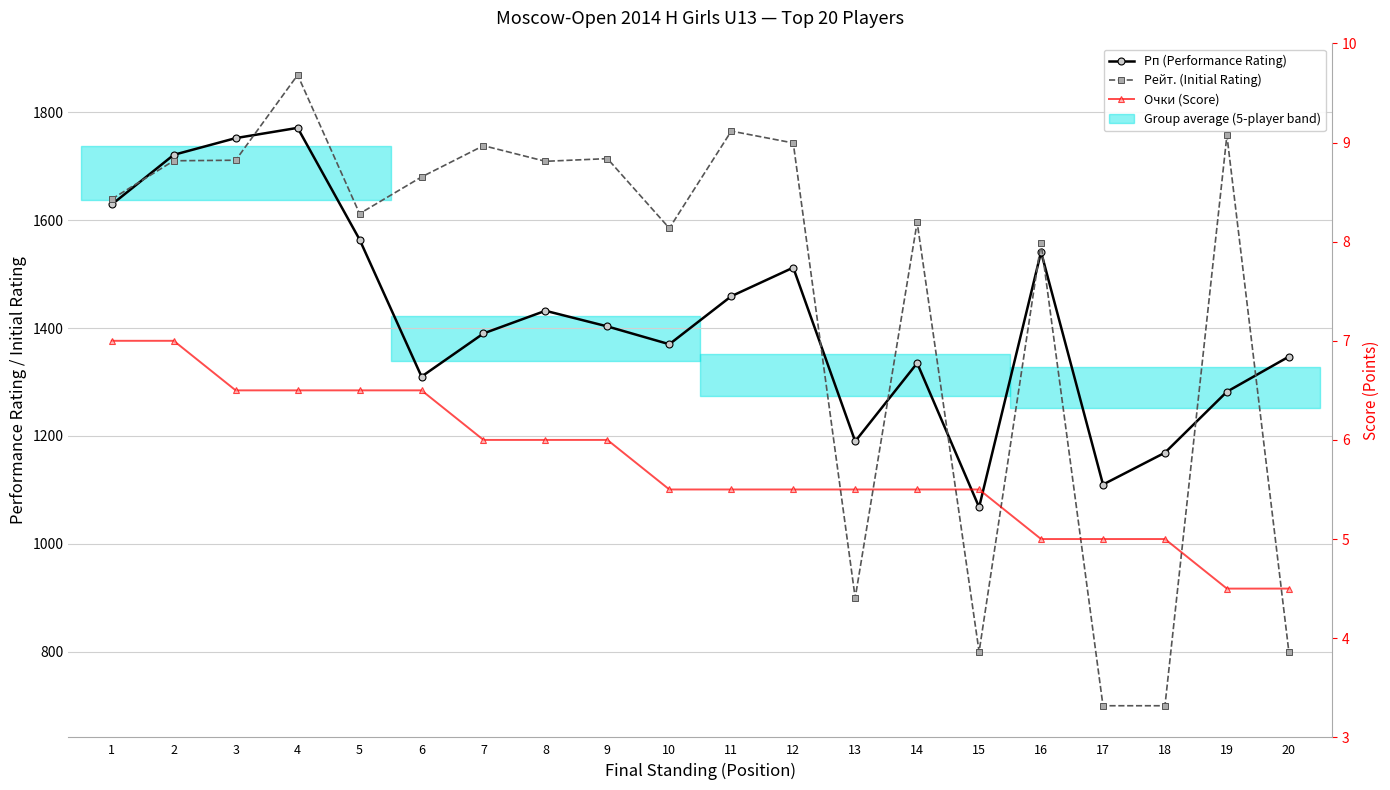

How many lines are shown in the chart?

3